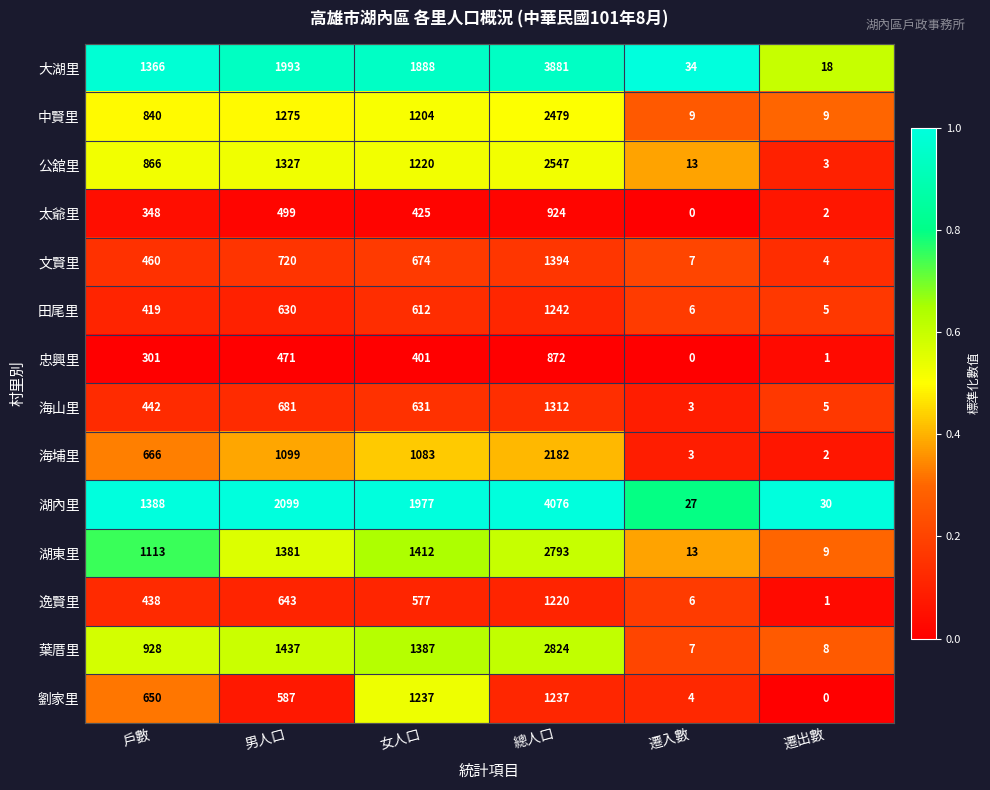

Which series has the widest spread of values?

湖內里